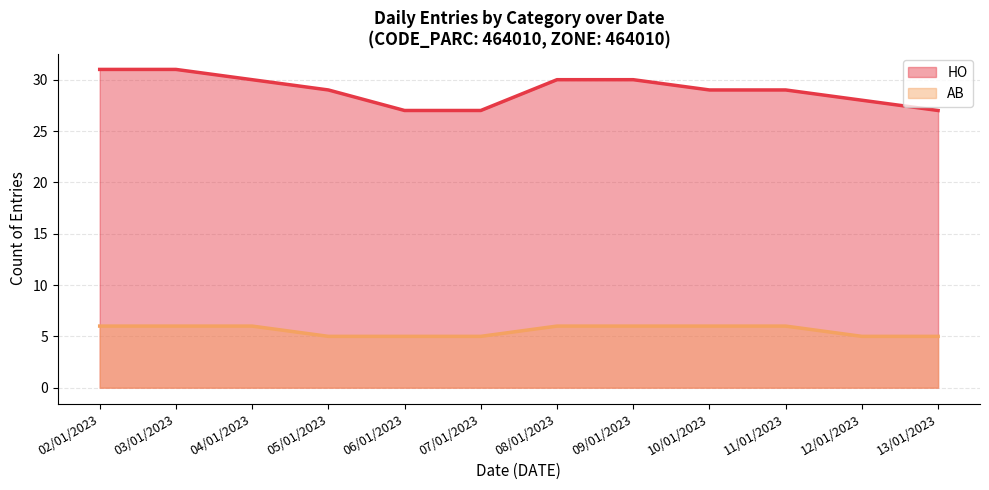

How many data points in AB are less than 6?

5